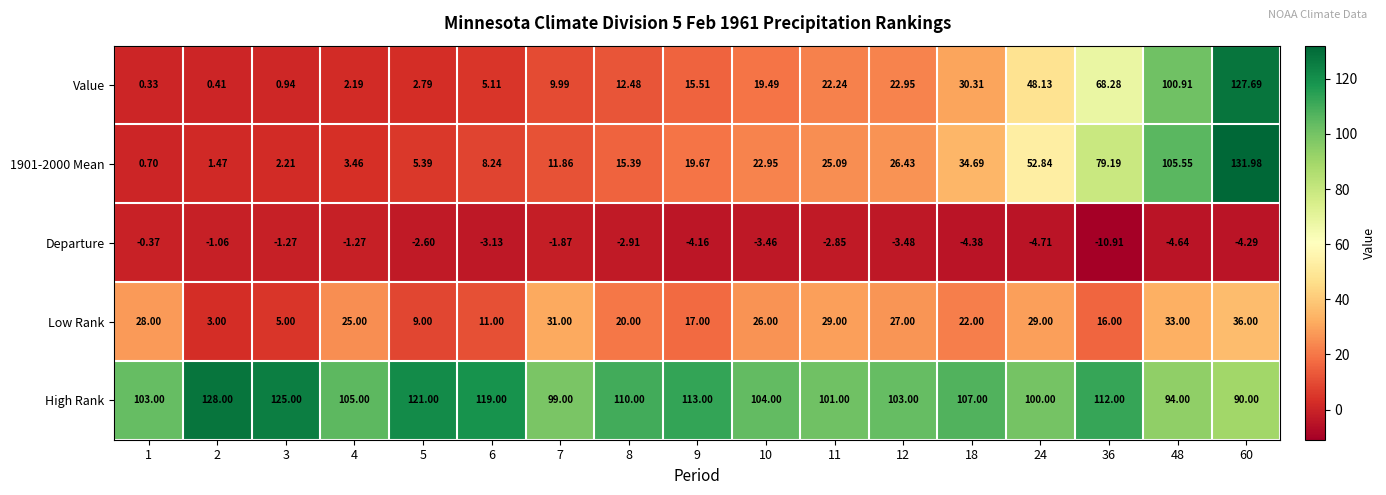

Is the value of High Rank at 10 greater than the value of Departure at 9?

Yes